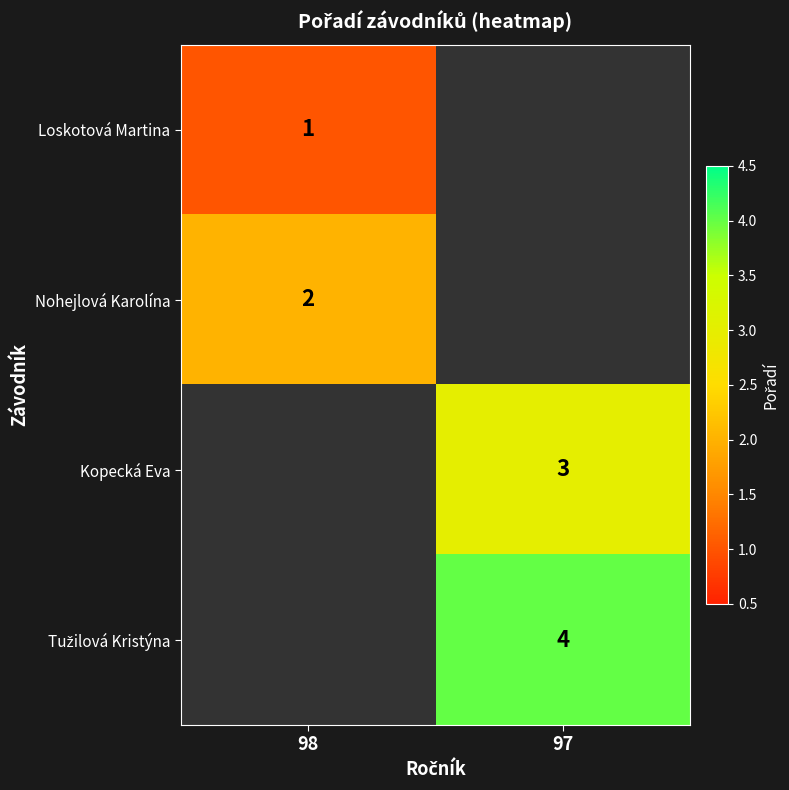

True or false: Loskotová Martina has a value of 1 at 98.

True